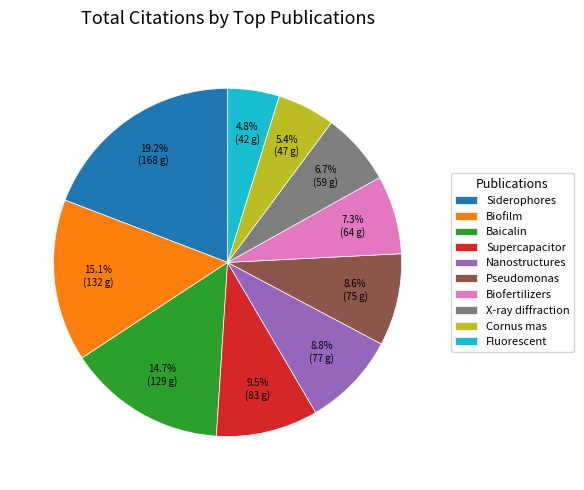

Approximately how many times larger is the value at Cornus mas compared to Biofertilizers?

0.7